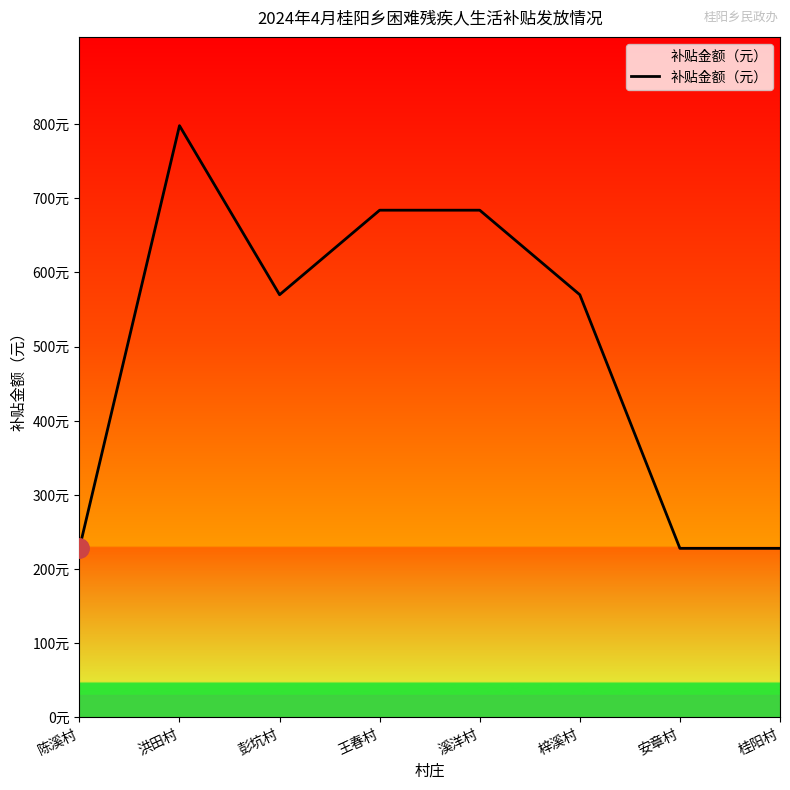

Does the chart have visible grid lines?

No